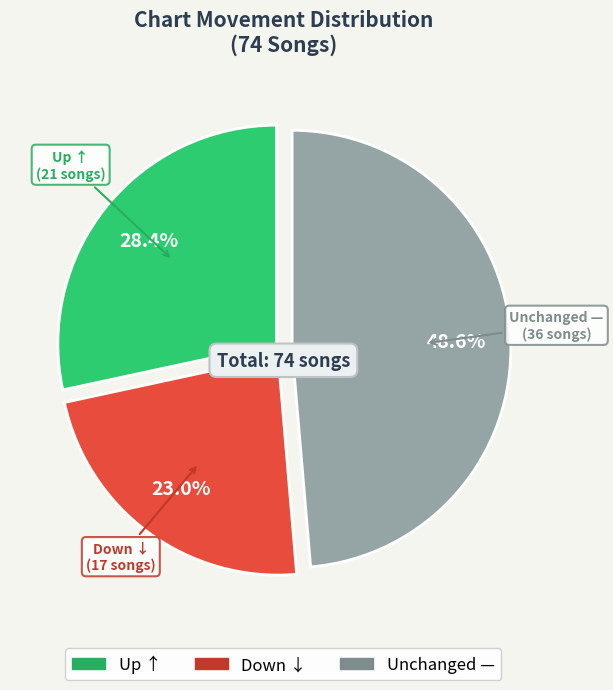

Is there any slice that represents more than half of the pie?

No